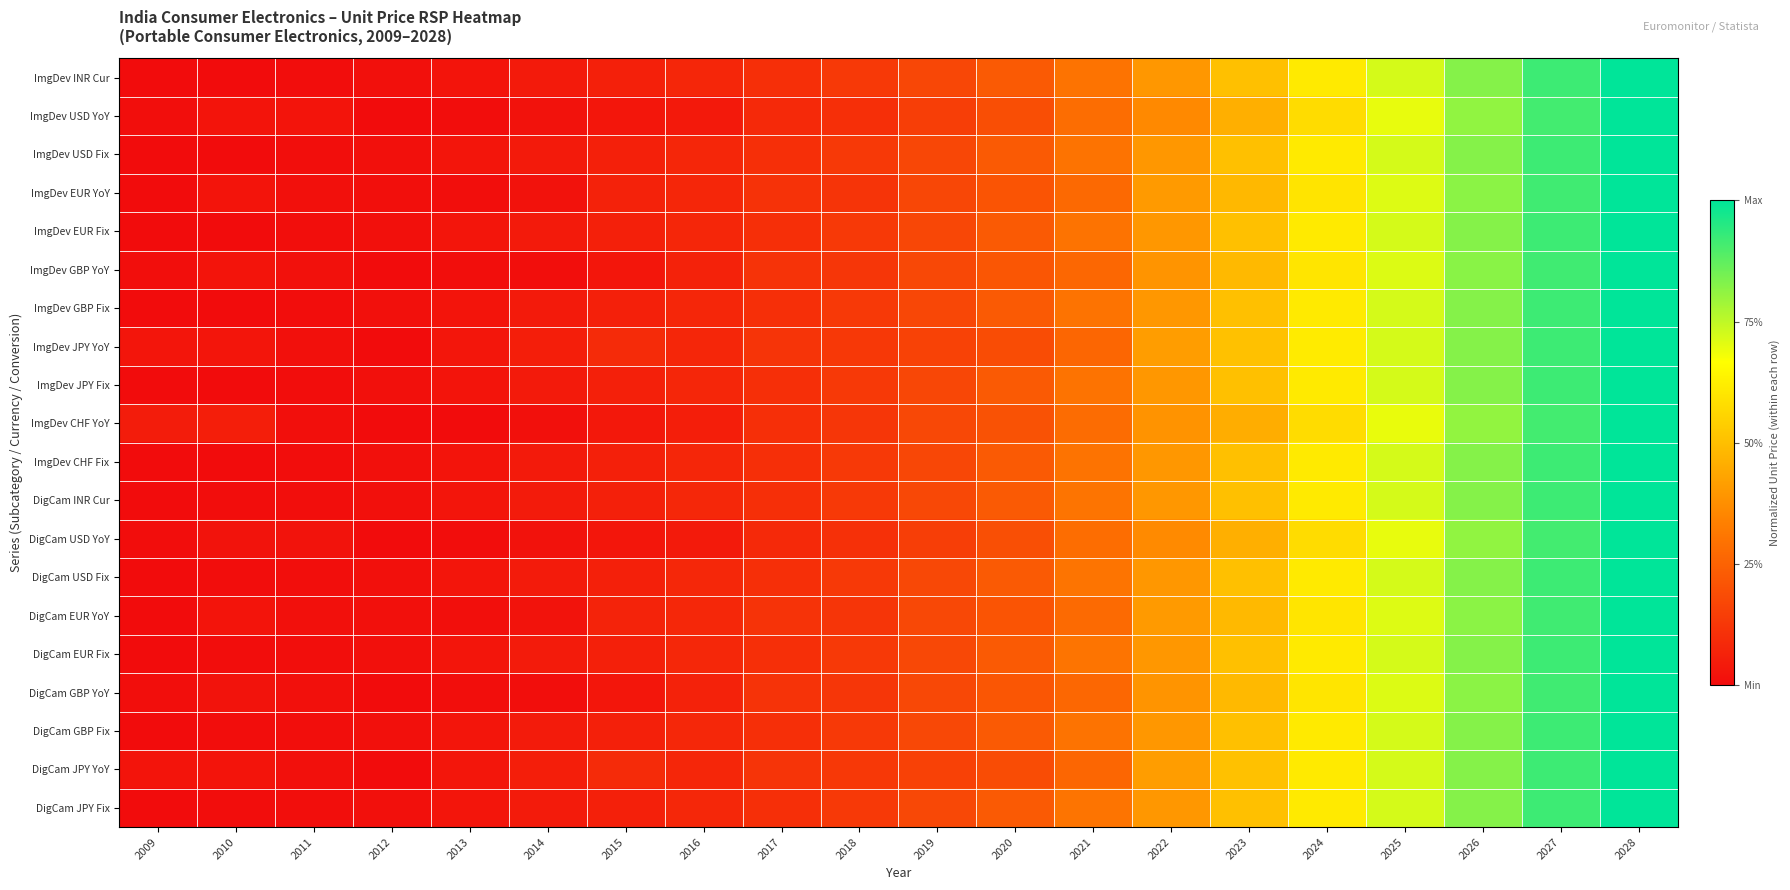

List the series in order of their peak value, highest first.

ImgDev INR Cur, ImgDev USD YoY, ImgDev USD Fix, ImgDev EUR YoY, ImgDev EUR Fix, ImgDev GBP YoY, ImgDev GBP Fix, ImgDev JPY YoY, ImgDev JPY Fix, ImgDev CHF YoY, ImgDev CHF Fix, DigCam INR Cur, DigCam USD YoY, DigCam USD Fix, DigCam EUR YoY, DigCam EUR Fix, DigCam GBP YoY, DigCam GBP Fix, DigCam JPY YoY, DigCam JPY Fix